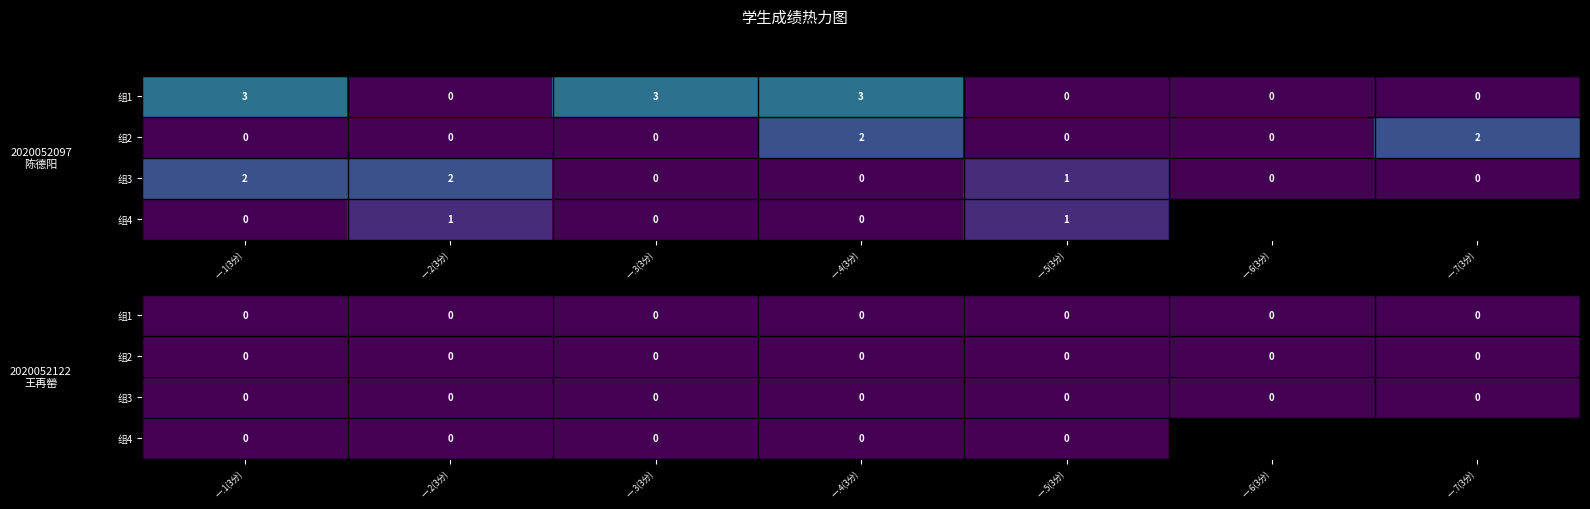

What is the greatest value displayed?

3